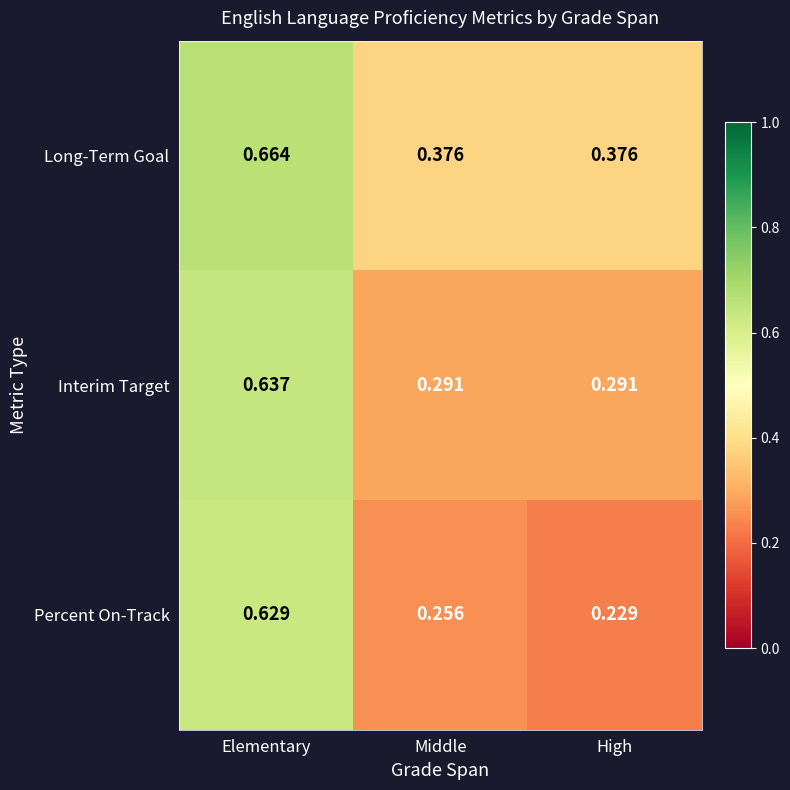

Which series has the largest total across all categories?

Long-Term Goal